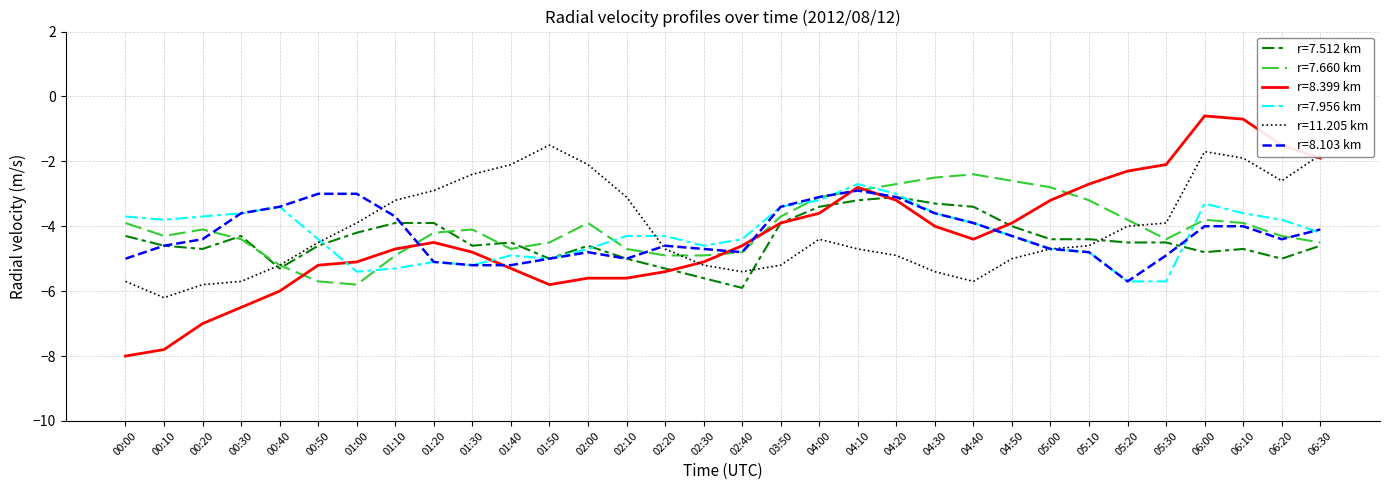

What position from the right is 04:10?

13